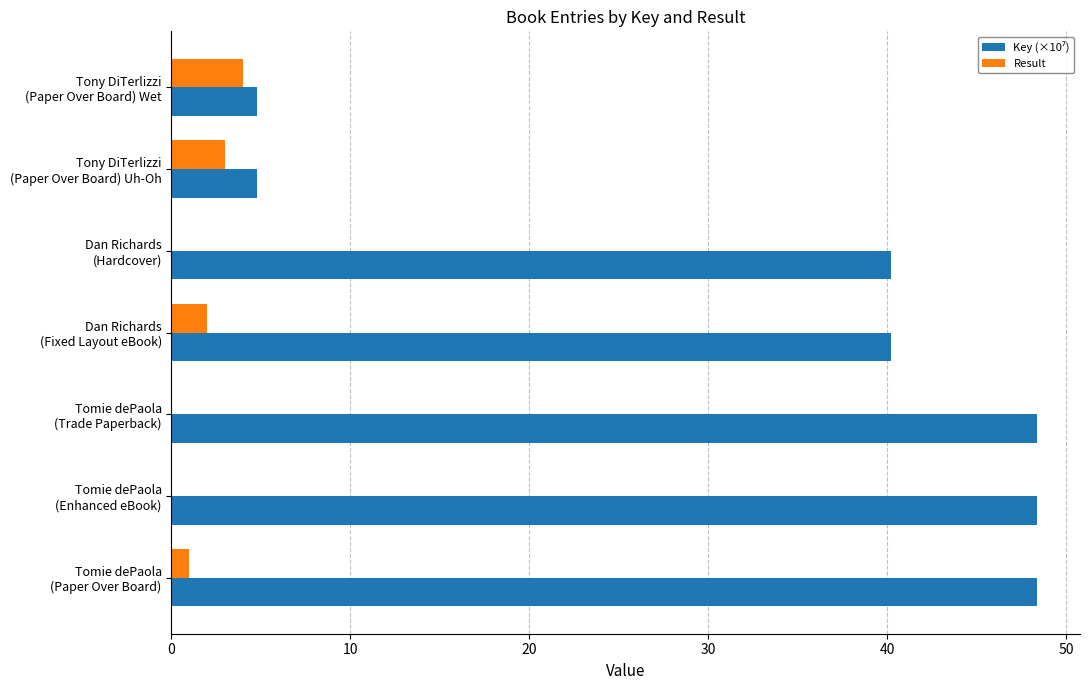

What is the greatest value displayed?

48.4